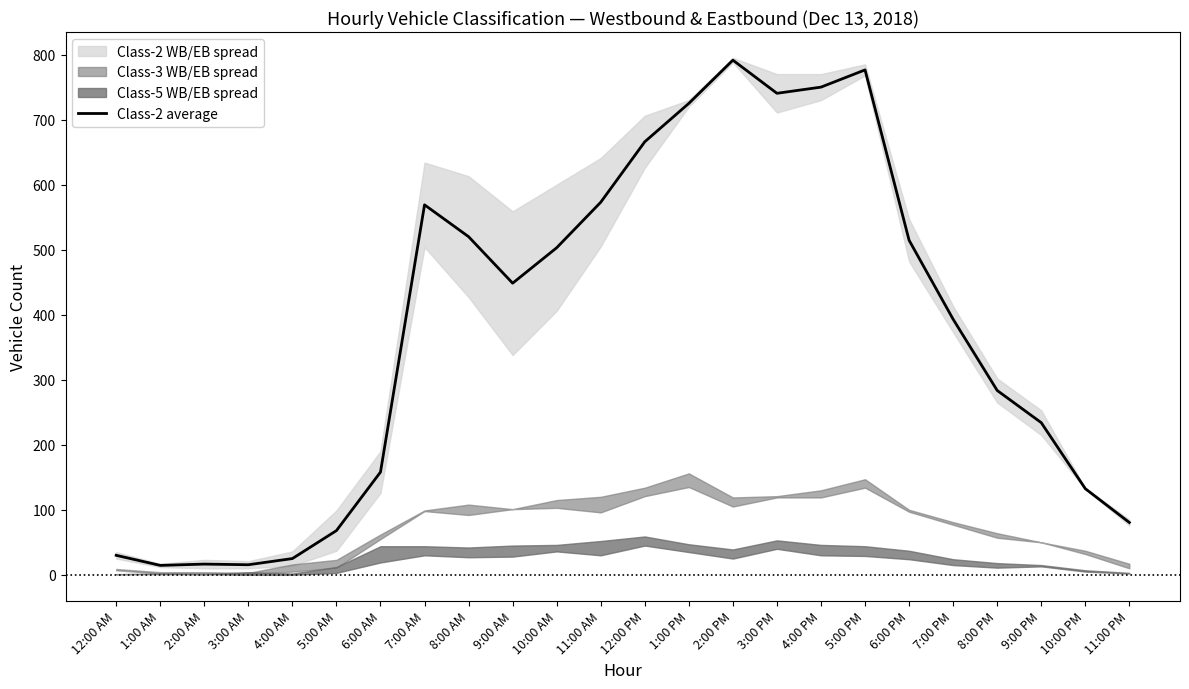

Reading left to right, transcribe all the data shown in this chart.

30.0	14.5	16.5	15.5	25.0	68.0	158.0	569.0	520.0	448.5	503.0	573.0	666.0	725.0	791.5	740.5	750.0	776.5	514.5	393.0	283.5	234.0	132.5	80.5